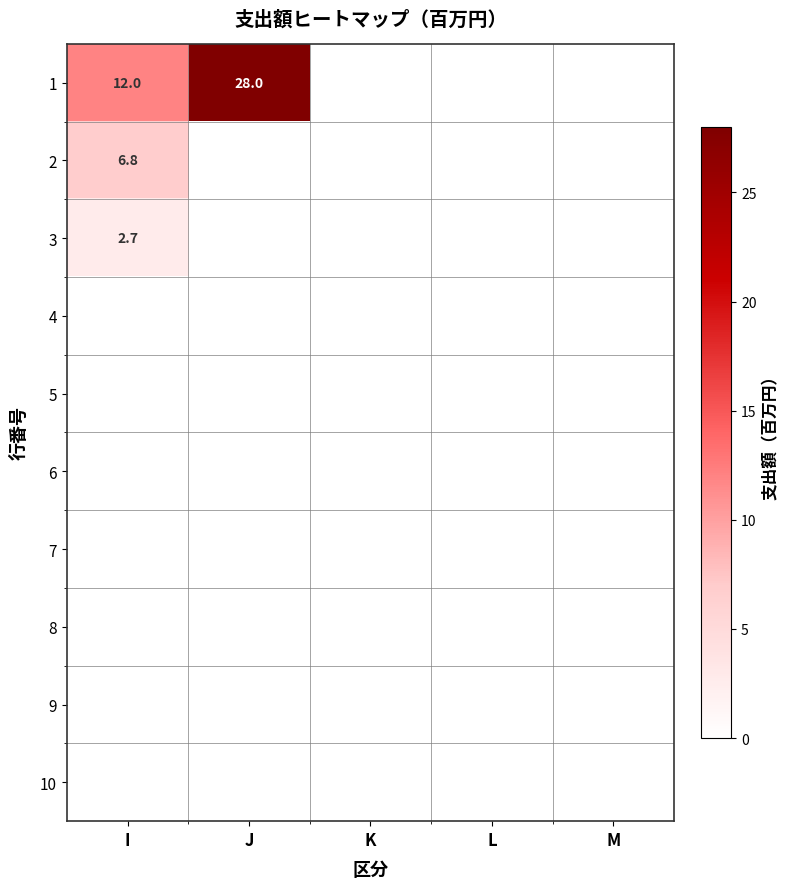

The value of 9 at M is 0.0. True or false?

True